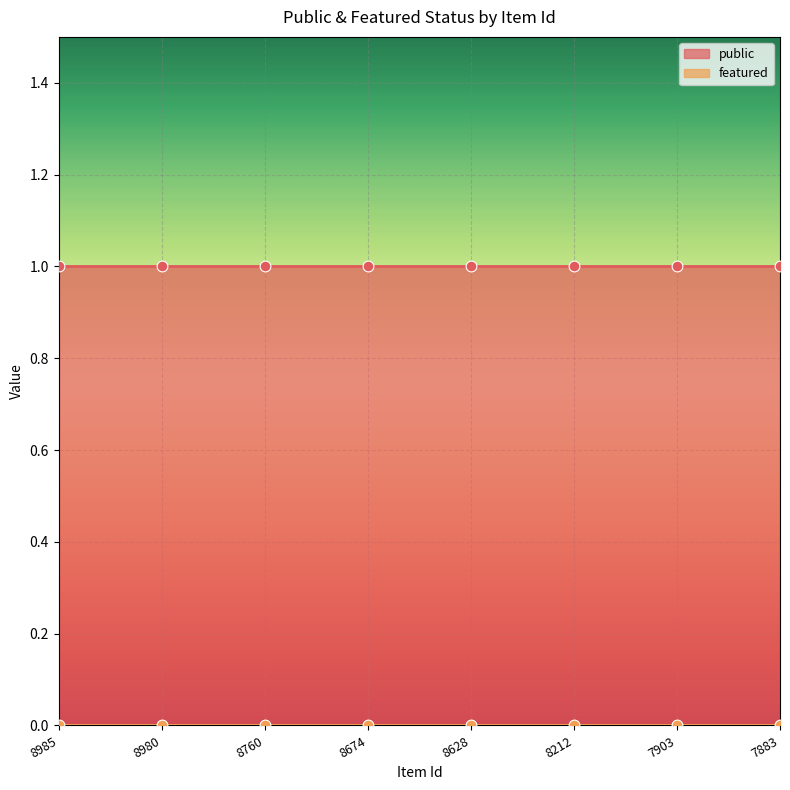

Which series reaches the maximum Y coordinate?

public